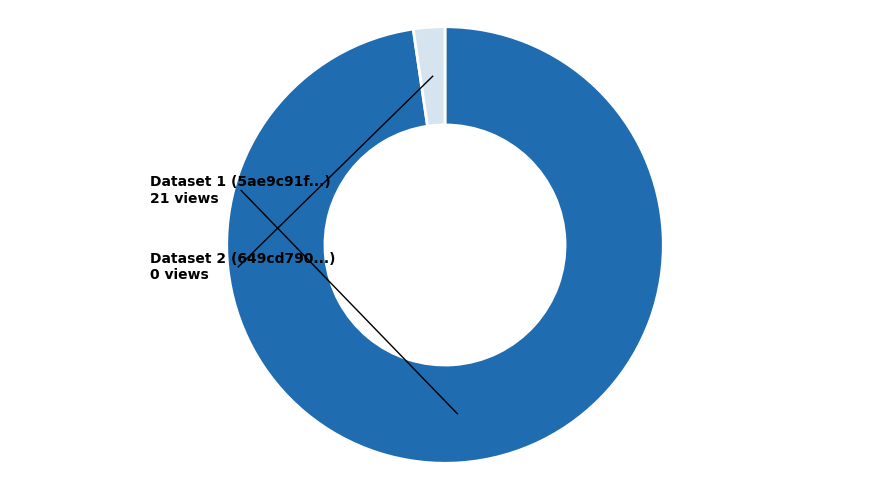

Is there a majority slice in this chart?

Yes